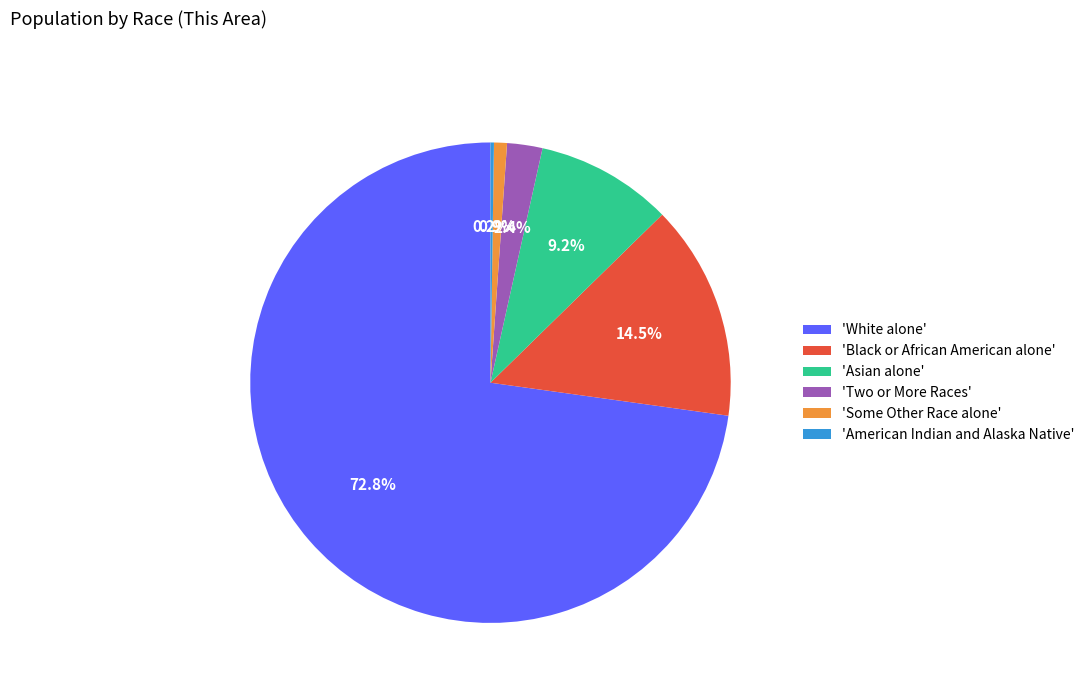

What percentage do 'White alone' and 'Some Other Race alone' together represent?

73.7%